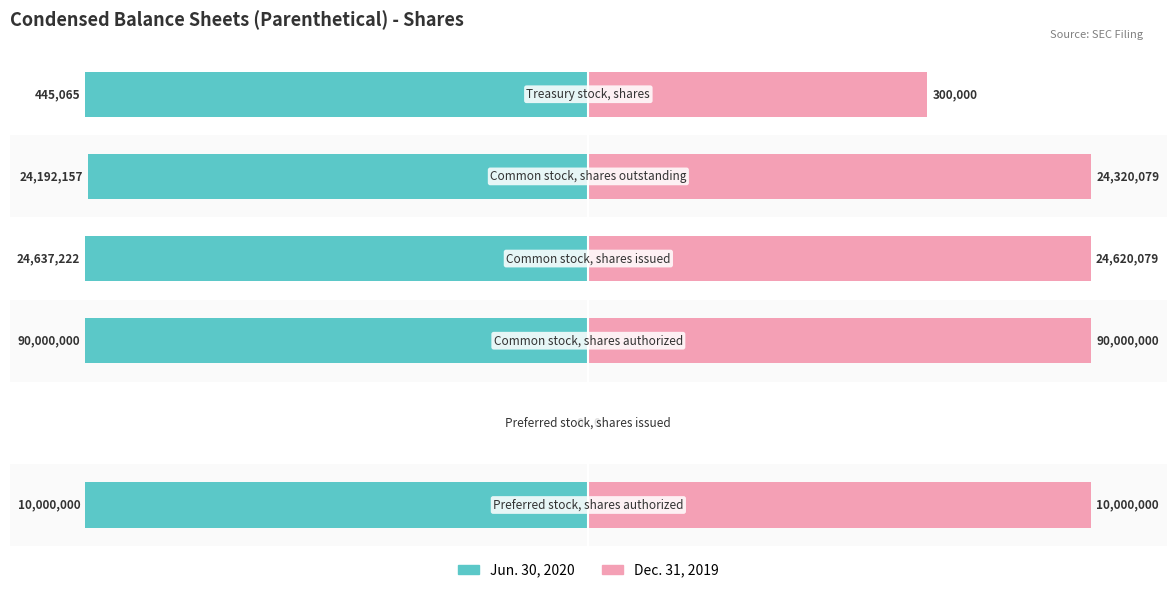

Are the bars horizontal?

Yes